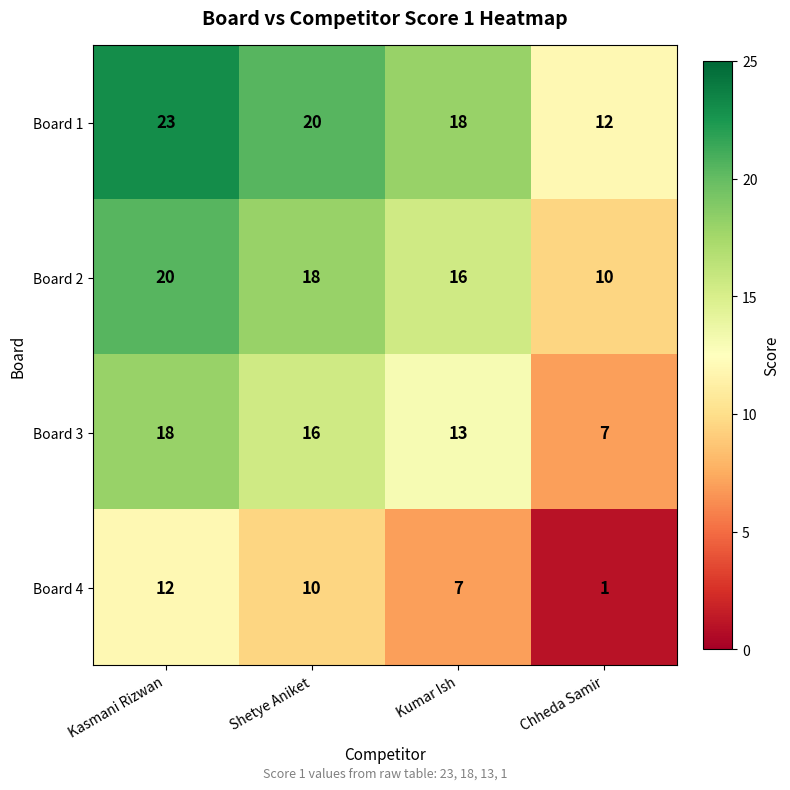

What is the sum of the Board 2 values at Kasmani Rizwan and Chheda Samir?

30